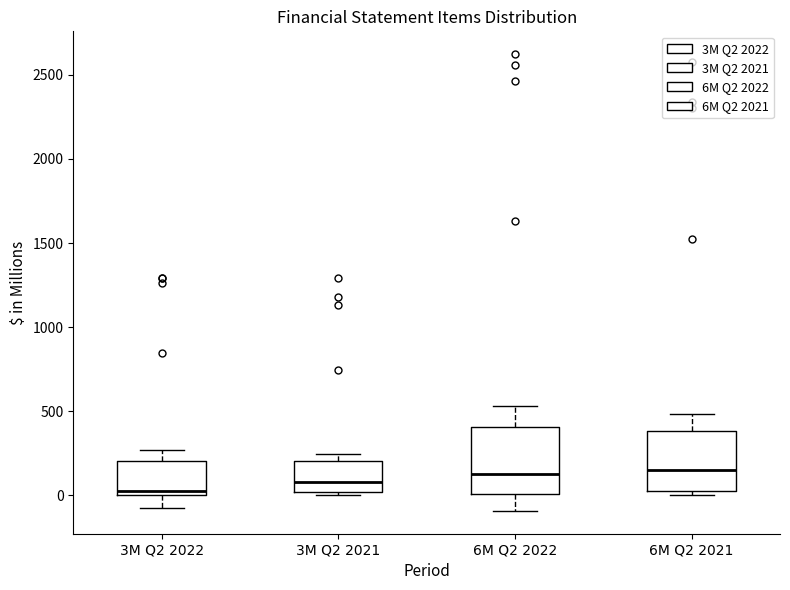

Where does the lower whisker of the box for 6M Q2 2022 end on the y-axis? The values are not printed on the chart, so give them approximately, as read against the axis.

-100